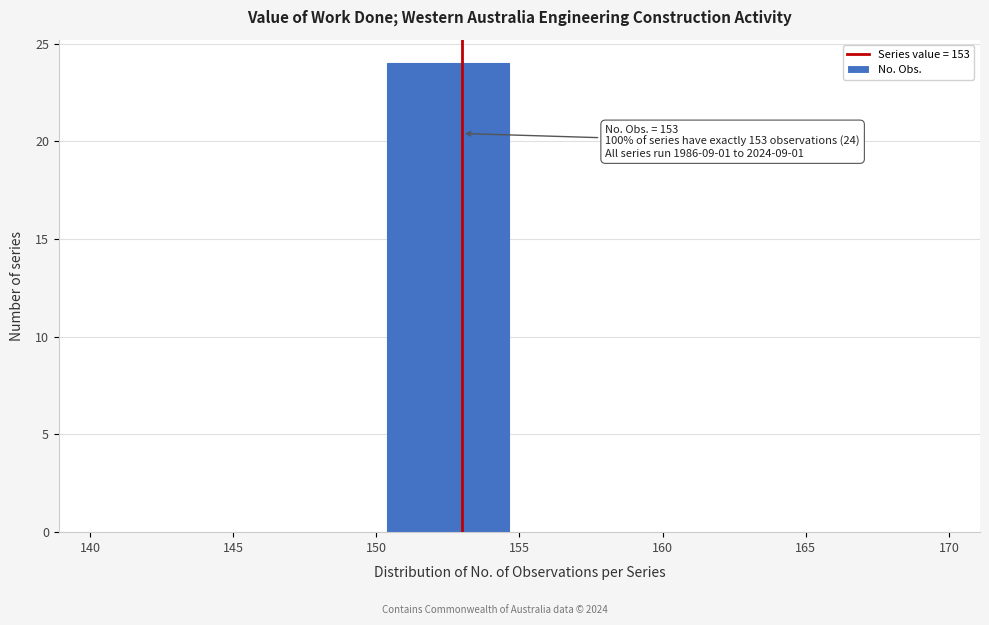

Which range on the x-axis has the tallest bar?

150 to 155